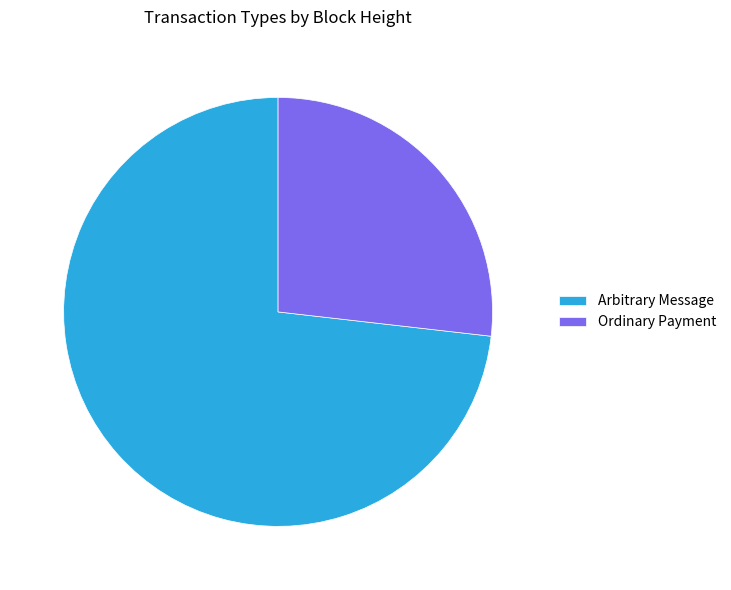

Rank the categories by value from highest to lowest.

Arbitrary Message, Ordinary Payment